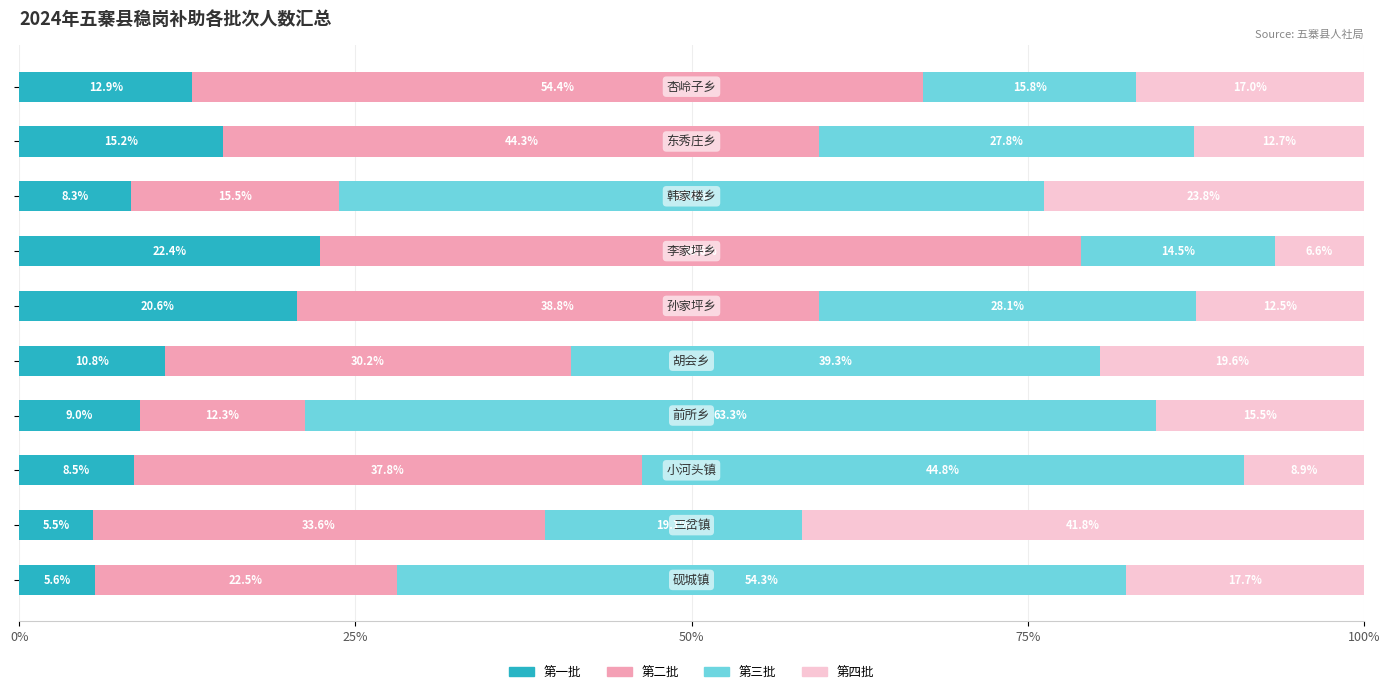

What is the difference between the maximum and second lowest values in the 第一批 series?

16.8